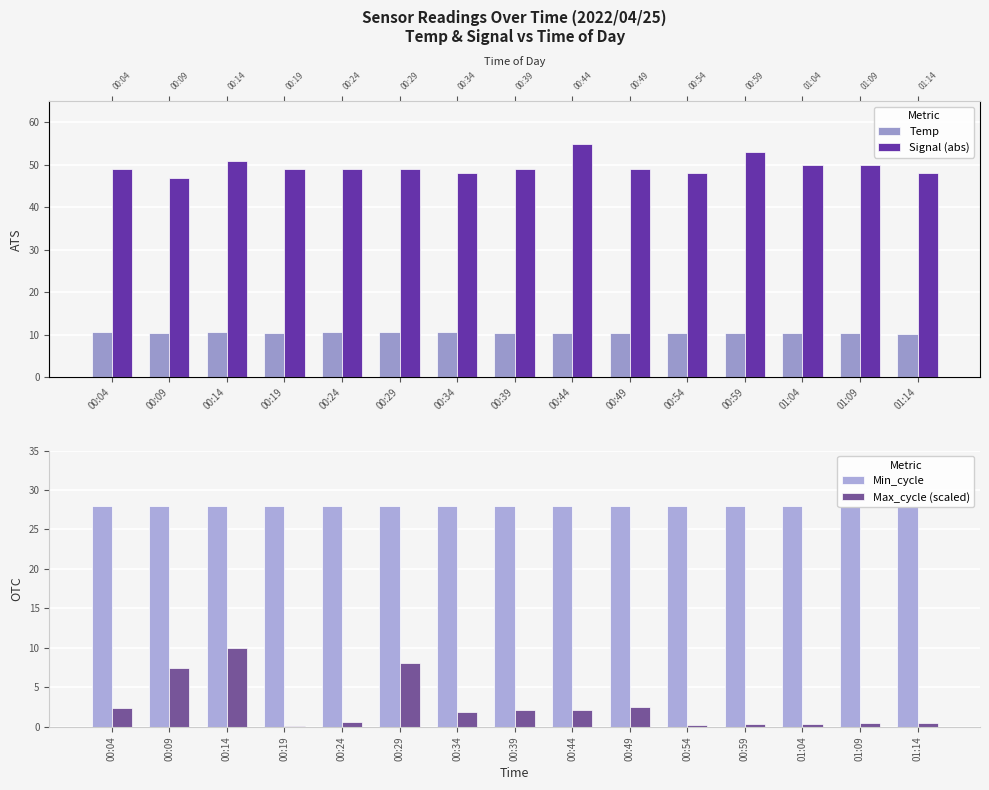

How many data points does each series have?

15